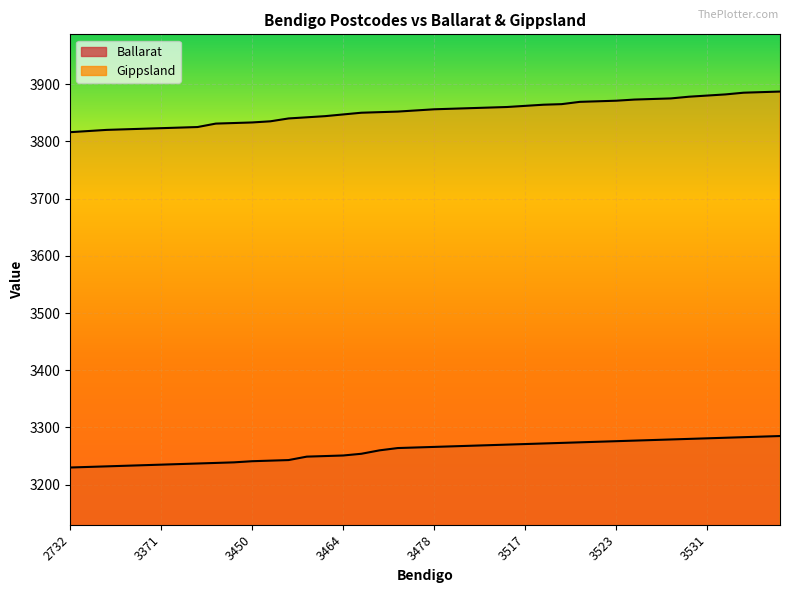

Reading left to right, extract all data points from this chart.

Ballarat: 3230	3231	3232	3233	3234	3235	3236	3237	3238	3239	3241	3242	3243	3249	3250	3251	3254	3260	3264	3265	3266	3267	3268	3269	3270	3271	3272	3273	3274	3275	3276	3277	3278	3279	3280	3281	3282	3283	3284	3285
Gippsland: 3816	3818	3820	3821	3822	3823	3824	3825	3831	3832	3833	3835	3840	3842	3844	3847	3850	3851	3852	3854	3856	3857	3858	3859	3860	3862	3864	3865	3869	3870	3871	3873	3874	3875	3878	3880	3882	3885	3886	3887